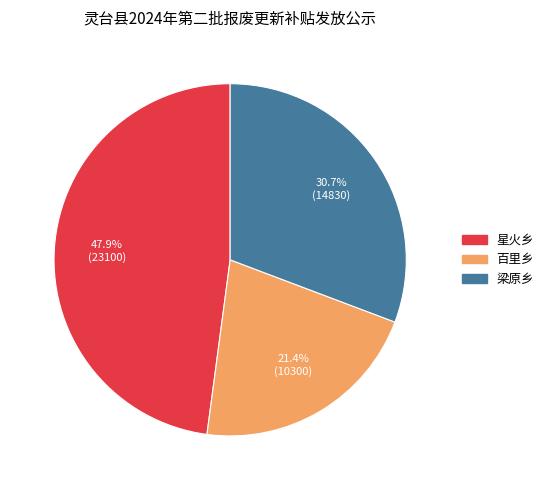

Is the sum of 梁原乡 and 百里乡 greater than half?

Yes